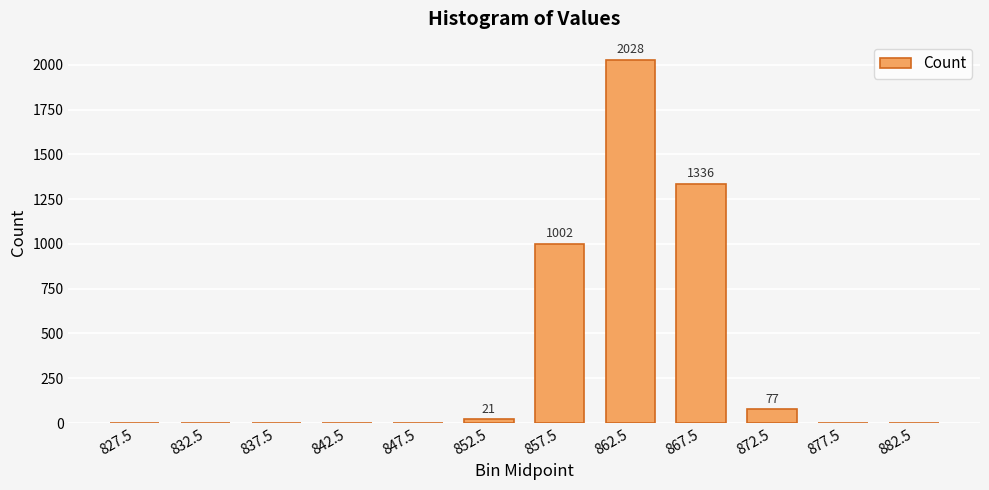

Reading left to right, what are all the values shown in this chart?

827.5=0	832.5=0	837.5=0	842.5=0	847.5=0	852.5=21	857.5=1002	862.5=2028	867.5=1336	872.5=77	877.5=0	882.5=0